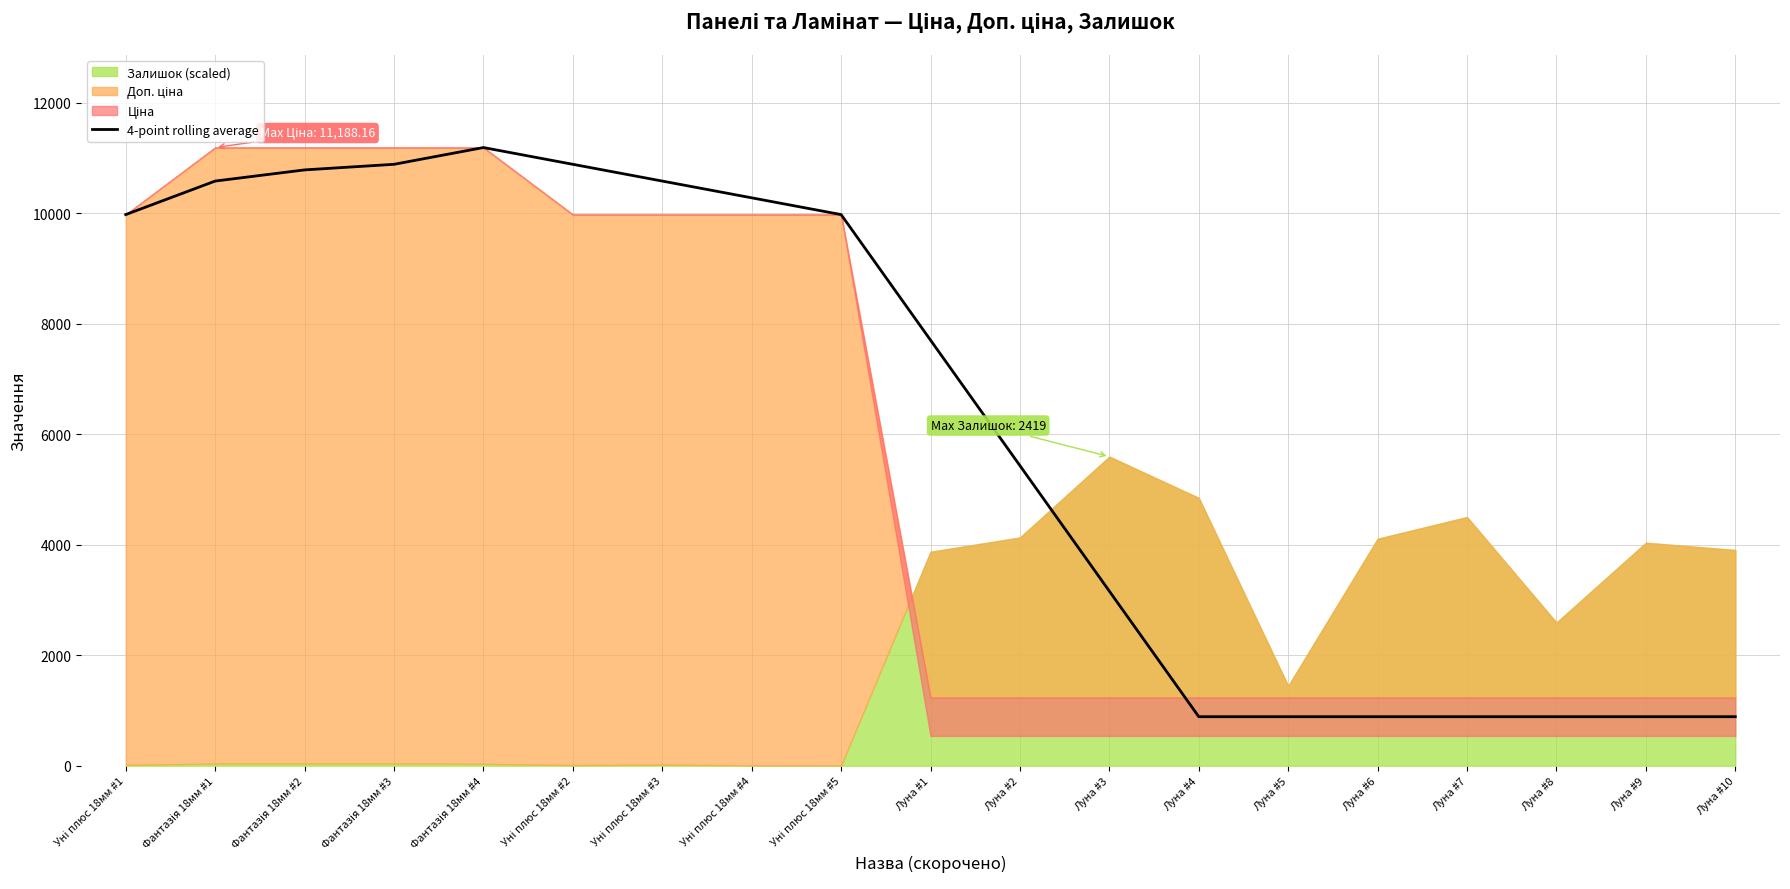

Which has a higher value, Луна #6 or Луна #2?

Луна #2